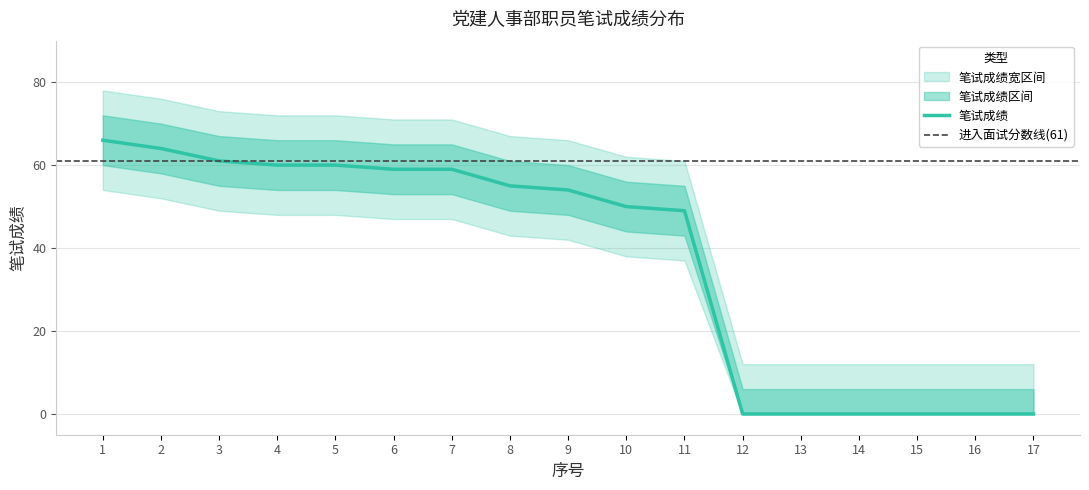

Reading left to right, what are all the values shown in this chart?

笔试成绩: 1=66	2=64	3=61	4=60	5=60	6=59	7=59	8=55	9=54	10=50	11=49	12=0	13=0	14=0	15=0	16=0	17=0
笔试成绩上限: 1=72	2=70	3=67	4=66	5=66	6=65	7=65	8=61	9=60	10=56	11=55	12=6	13=6	14=6	15=6	16=6	17=6
笔试成绩下限: 1=60	2=58	3=55	4=54	5=54	6=53	7=53	8=49	9=48	10=44	11=43	12=0	13=0	14=0	15=0	16=0	17=0